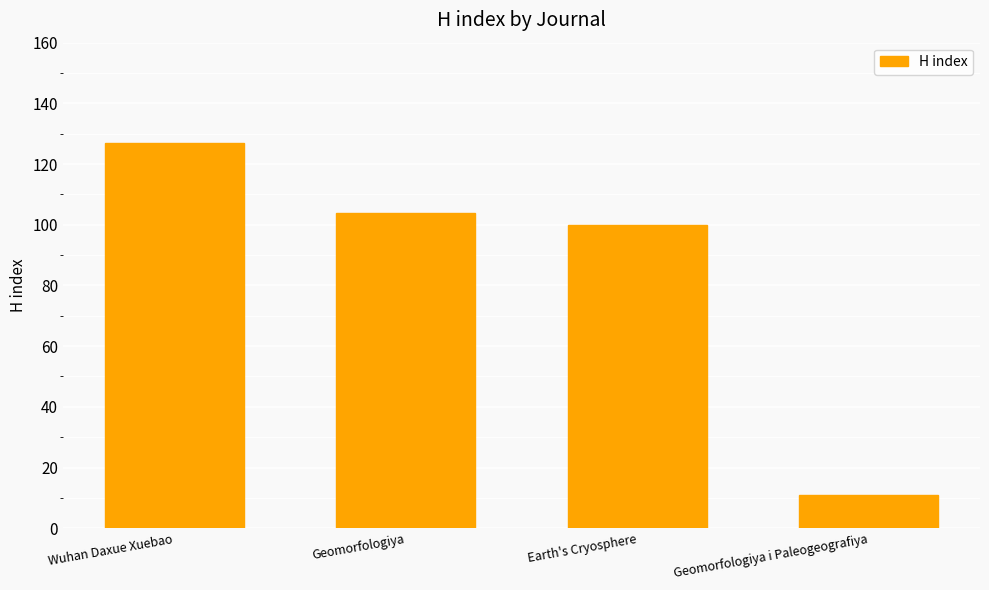

How many bars are there in total?

4